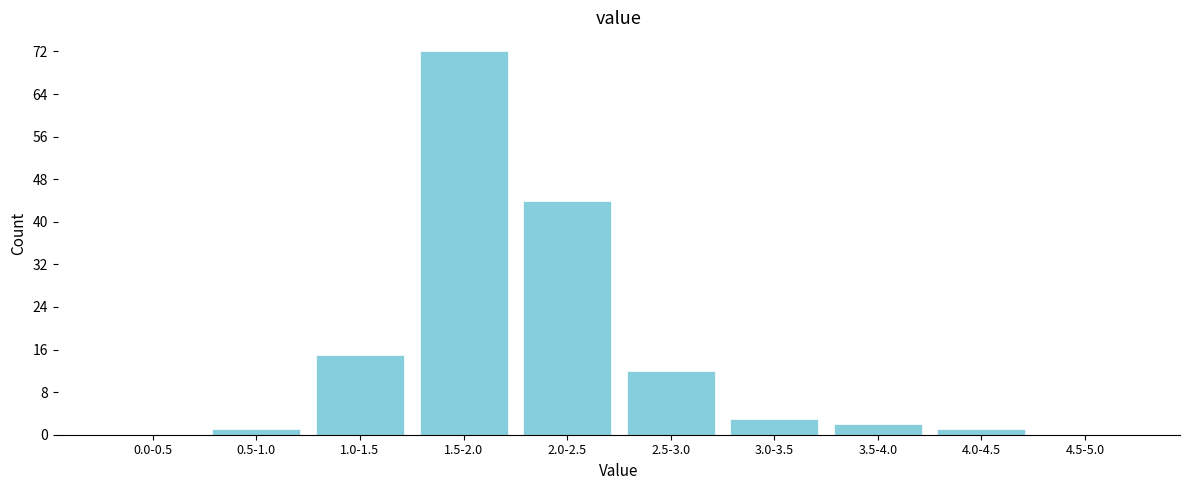

Reading left to right, list all the values displayed in this chart.

0.0-0.5=0	0.5-1.0=1	1.0-1.5=15	1.5-2.0=72	2.0-2.5=44	2.5-3.0=12	3.0-3.5=3	3.5-4.0=2	4.0-4.5=1	4.5-5.0=0